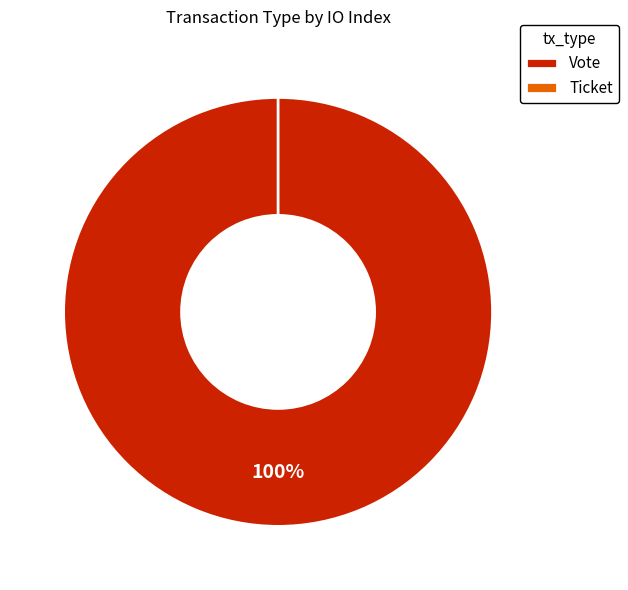

Which has a higher value, Vote or Ticket?

Vote